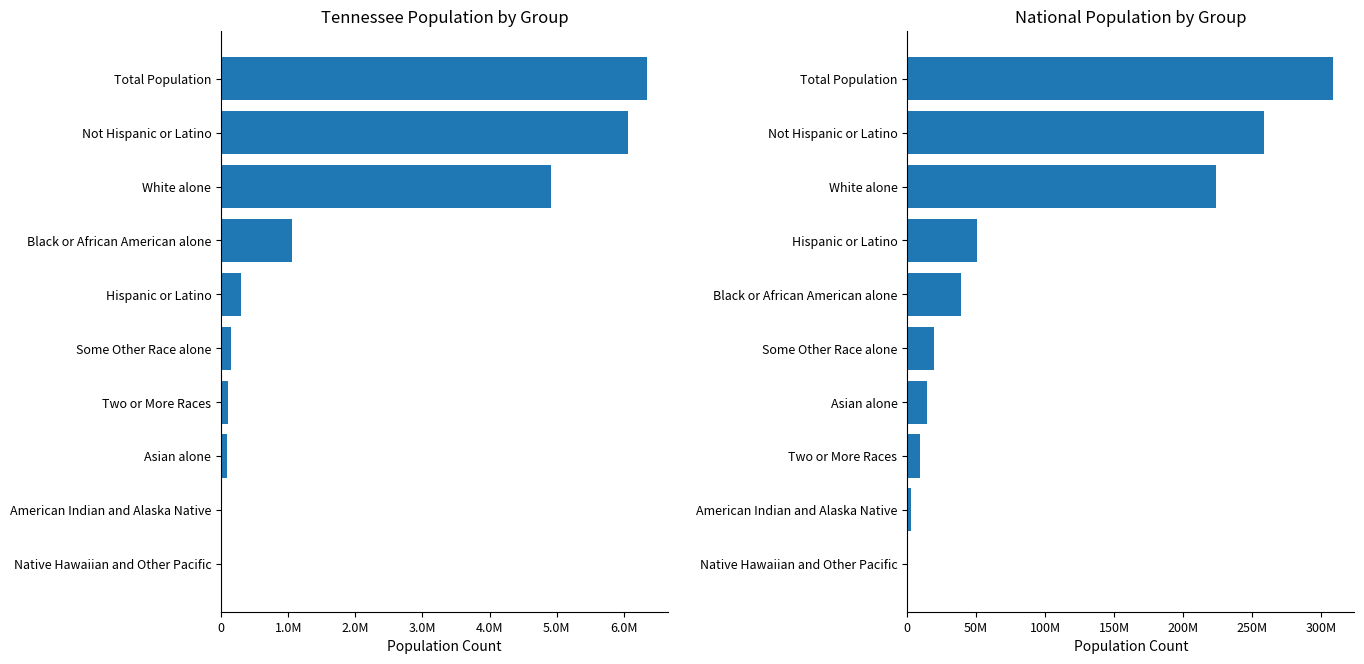

How many values in the Tennessee series are below 290059?

5